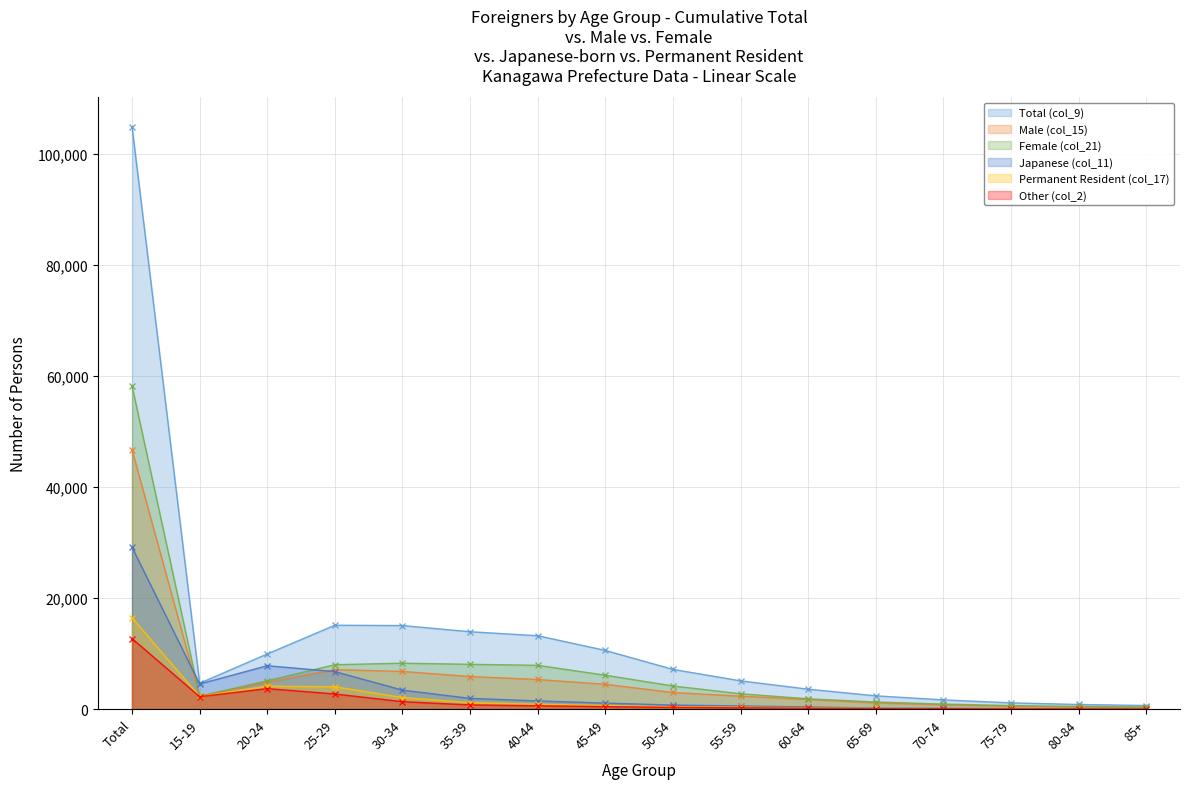

Is the value of Other (col_2) at 35-39 greater than the value of Total (col_9) at 70-74?

No